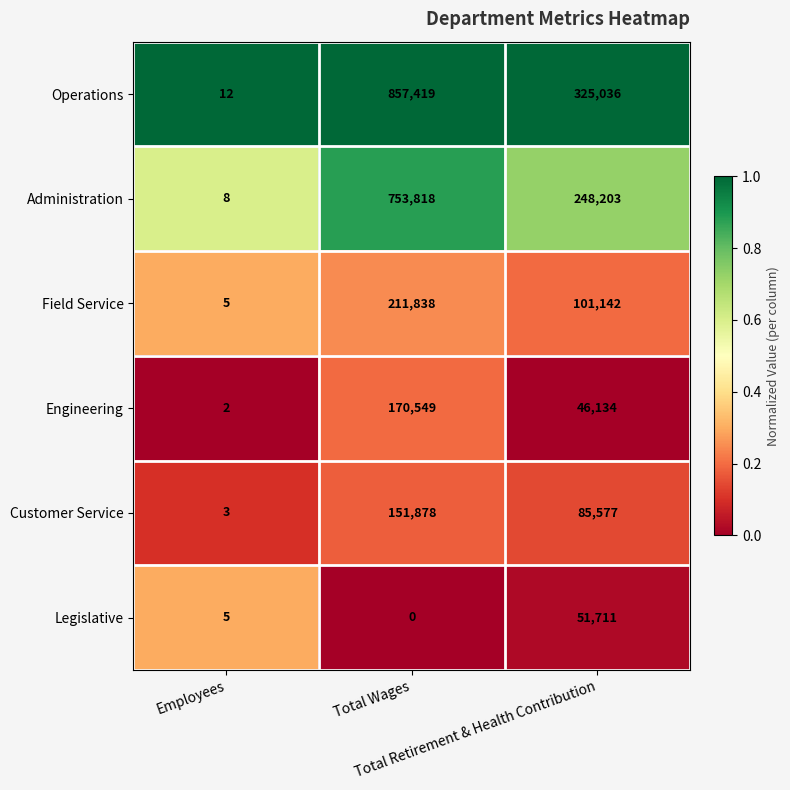

Which series has the widest spread of values?

Operations